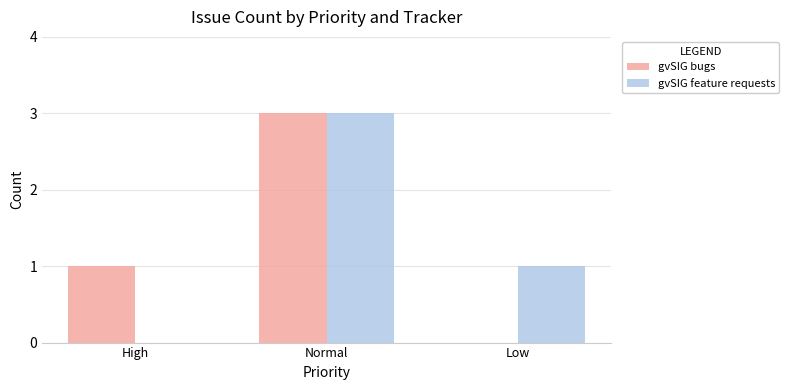

At which label is gvSIG feature requests closest to 1?

Low